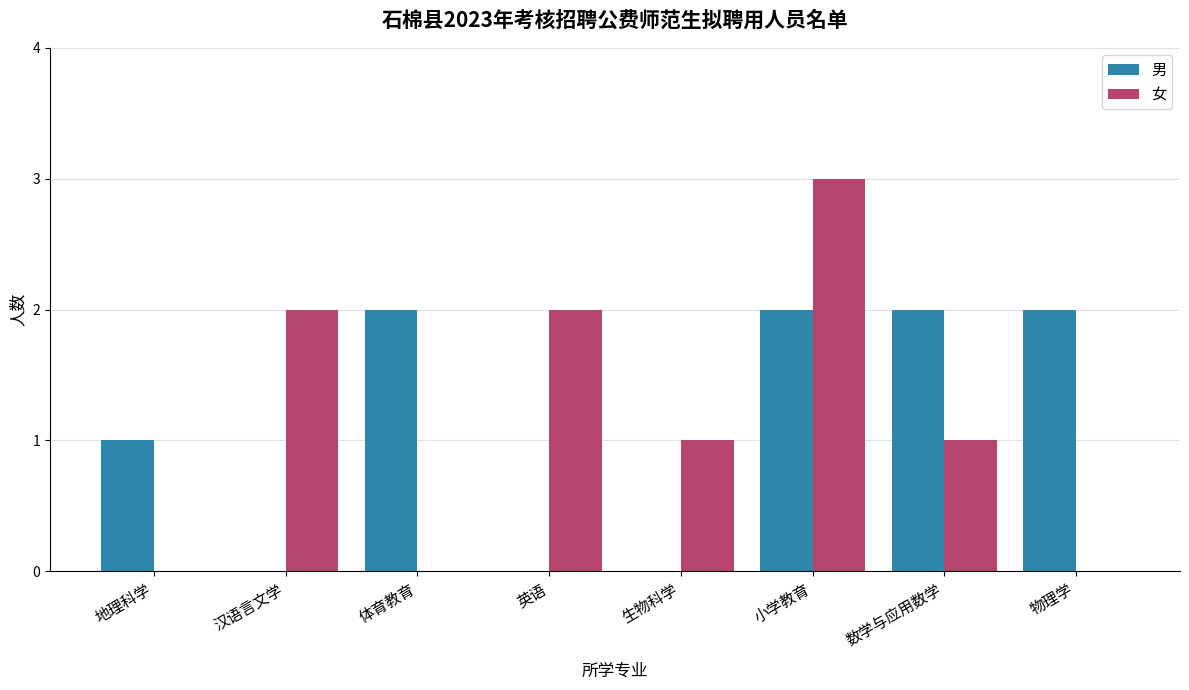

What are all the series names shown in the legend?

男, 女